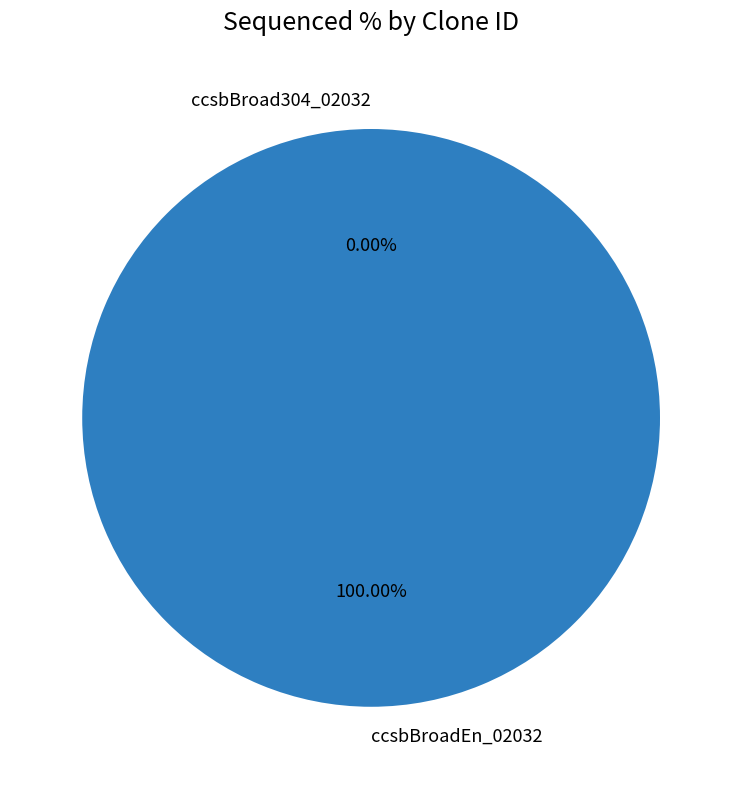

What percentage is NOT represented by ccsbBroad304_02032?

100.0%